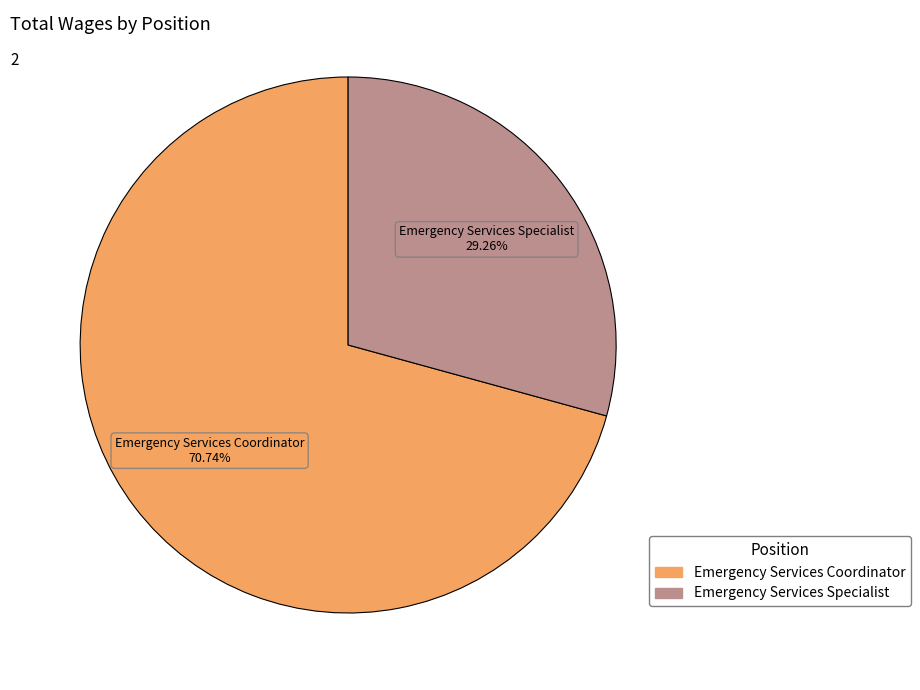

The Emergency Services Specialist slice represents 29% of the pie. True or false?

True